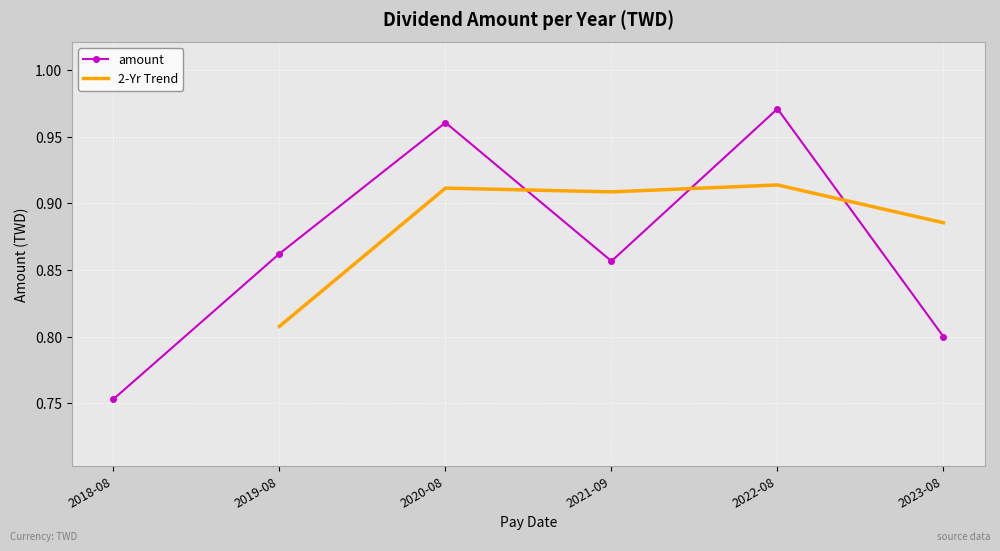

Reading left to right, what are all the values shown in this chart?

2023-08-31=0.8	2022-08-25=1.0	2021-09-15=0.9	2020-08-27=1.0	2019-08-29=0.9	2018-08-30=0.8